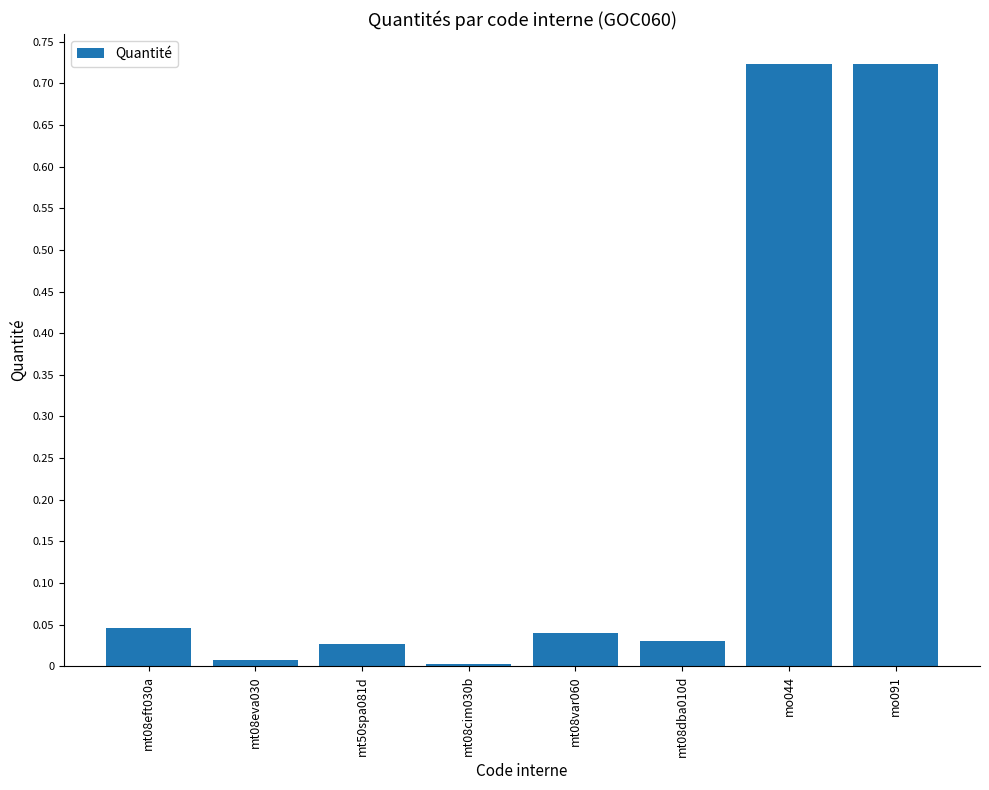

The chart shows a value of 0.0 at mt08eft030a. True or false?

True